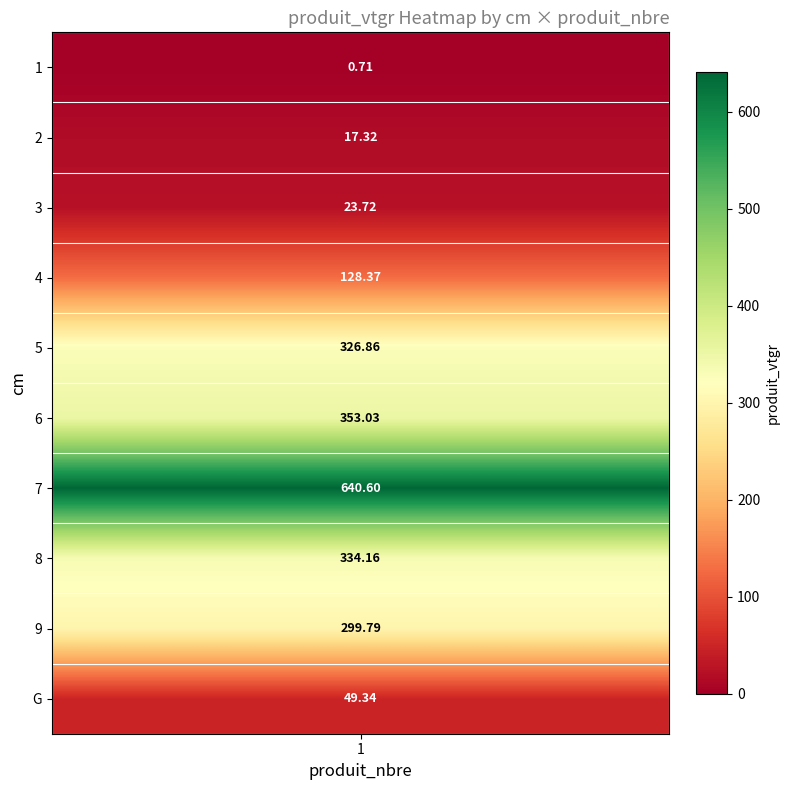

How many data points are less than 299?

5